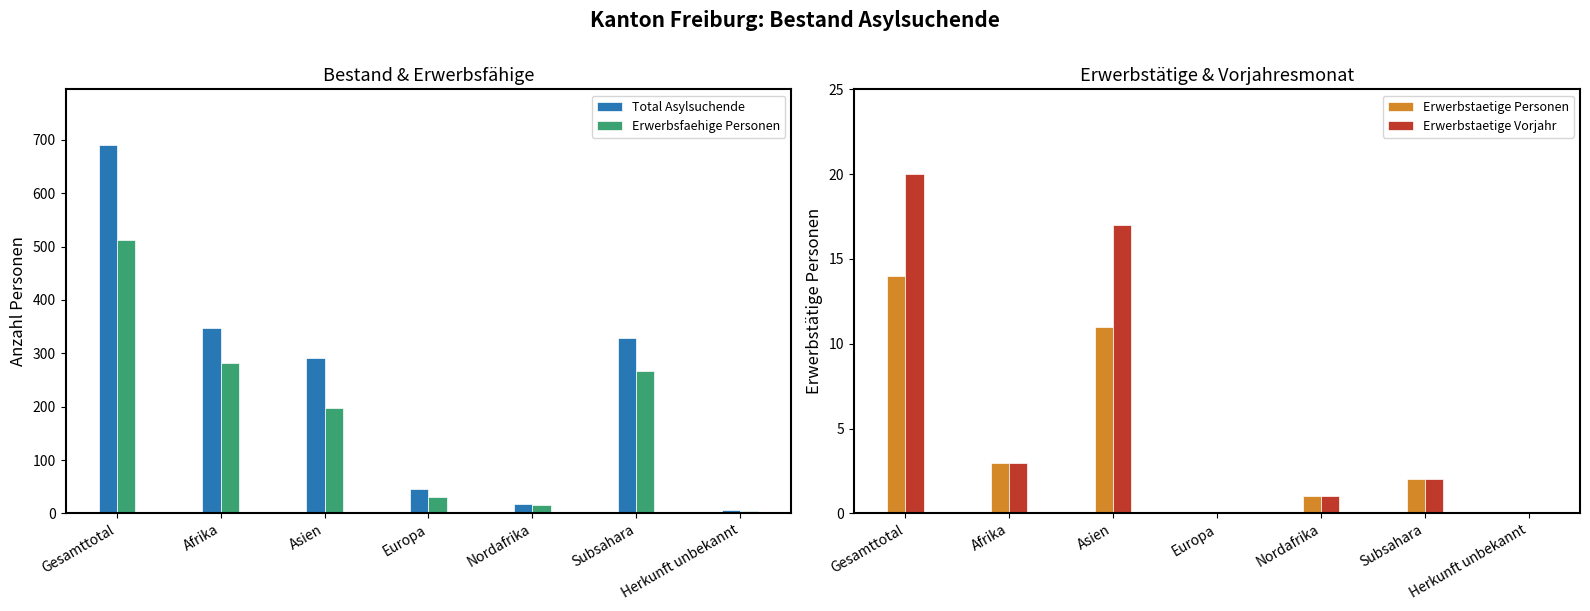

The value of Erwerbstaetige Vorjahr at Herkunft unbekannt is -8. True or false?

False